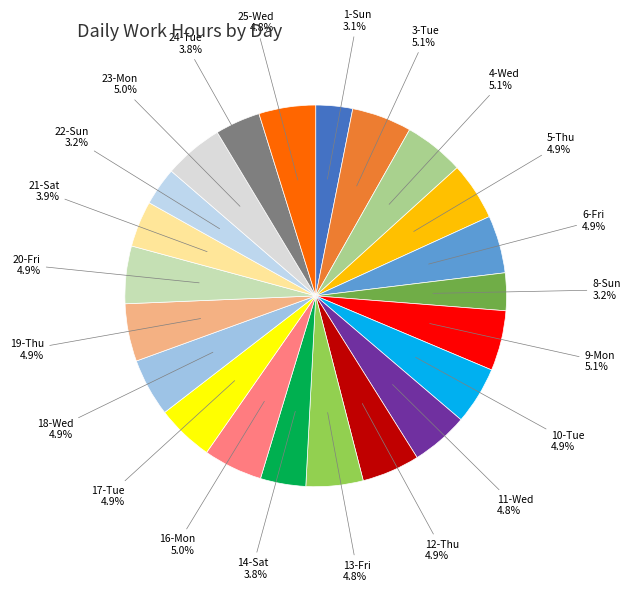

What percentage is the 12-Thu slice, to the nearest percent?

5%